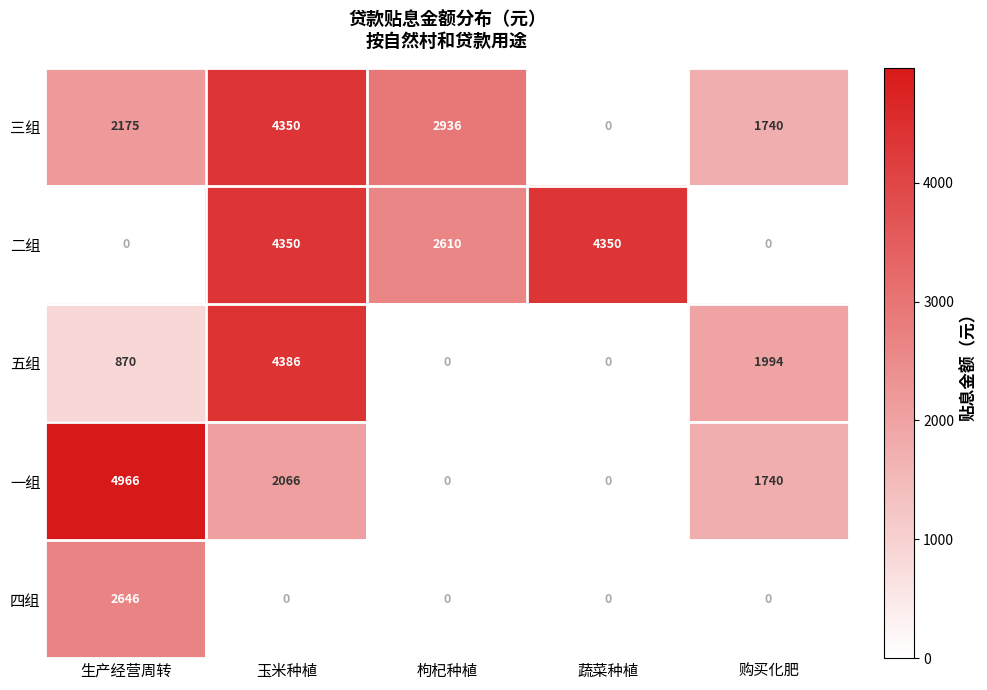

At which category does the chart reach its peak across all series?

生产经营周转